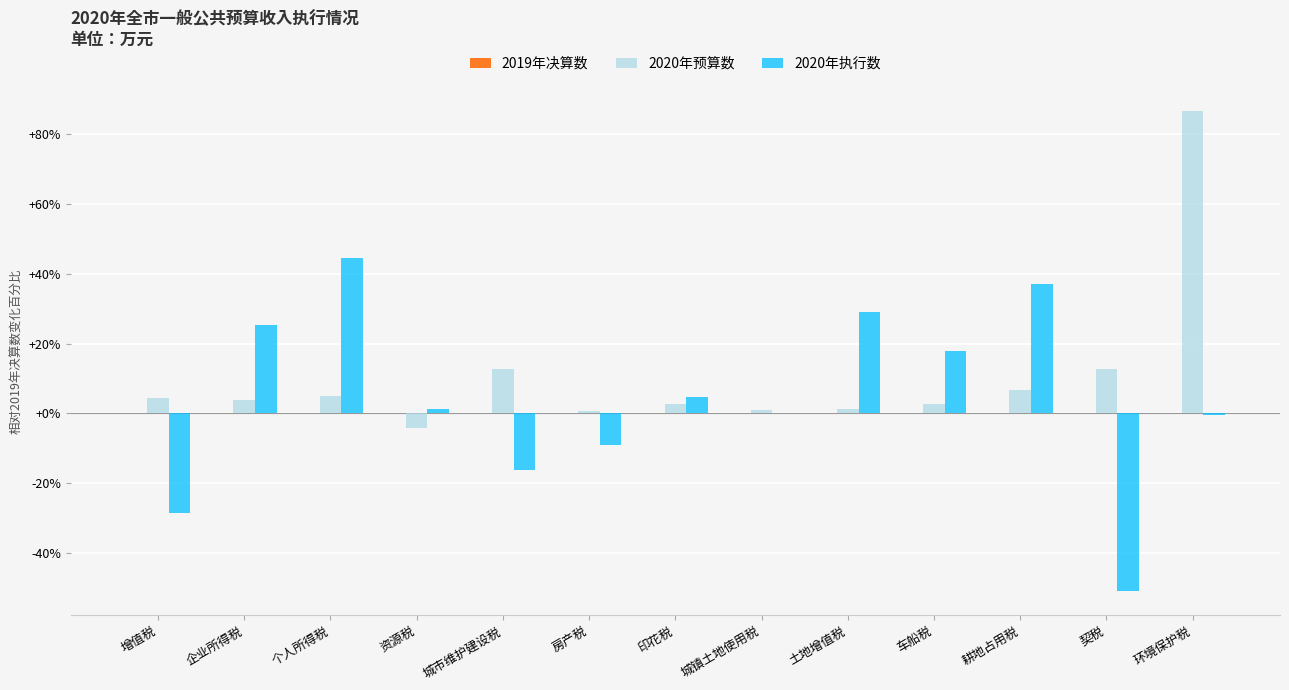

Which series changed the most between 增值税 and 耕地占用税?

2020年执行数